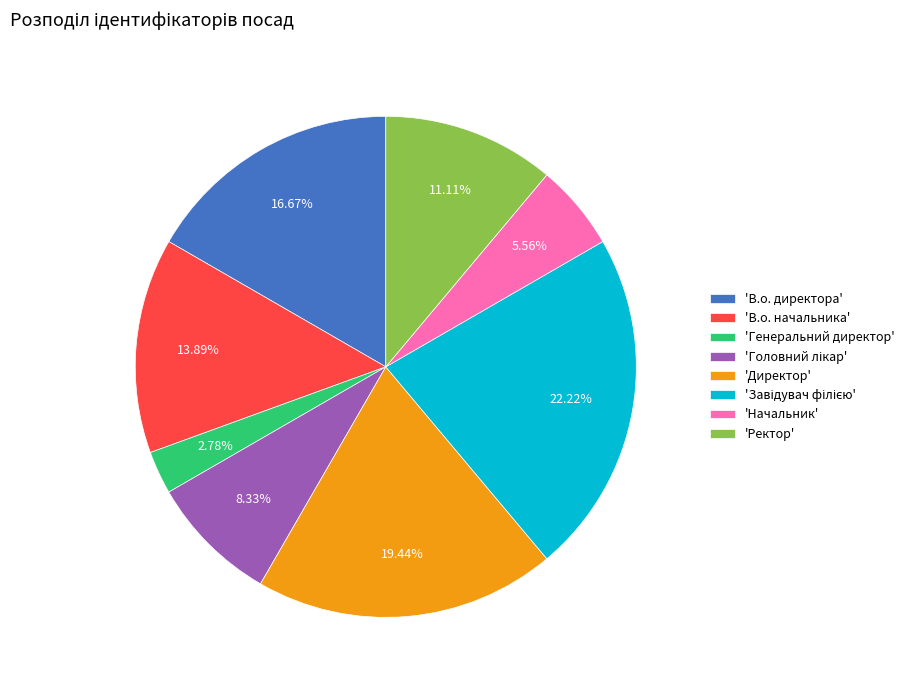

Count the number of slices in the pie.

8